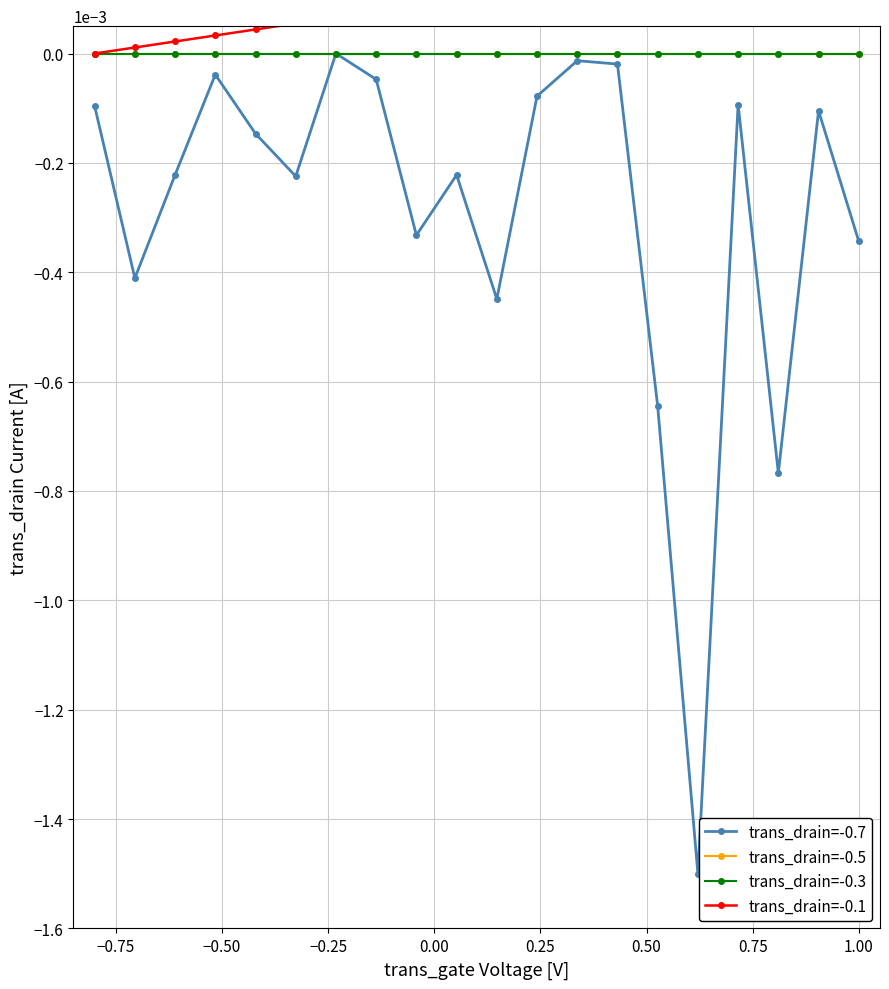

What are all the series names shown in the legend?

trans_drain=-0.7, trans_drain=-0.5, trans_drain=-0.3, trans_drain=-0.1